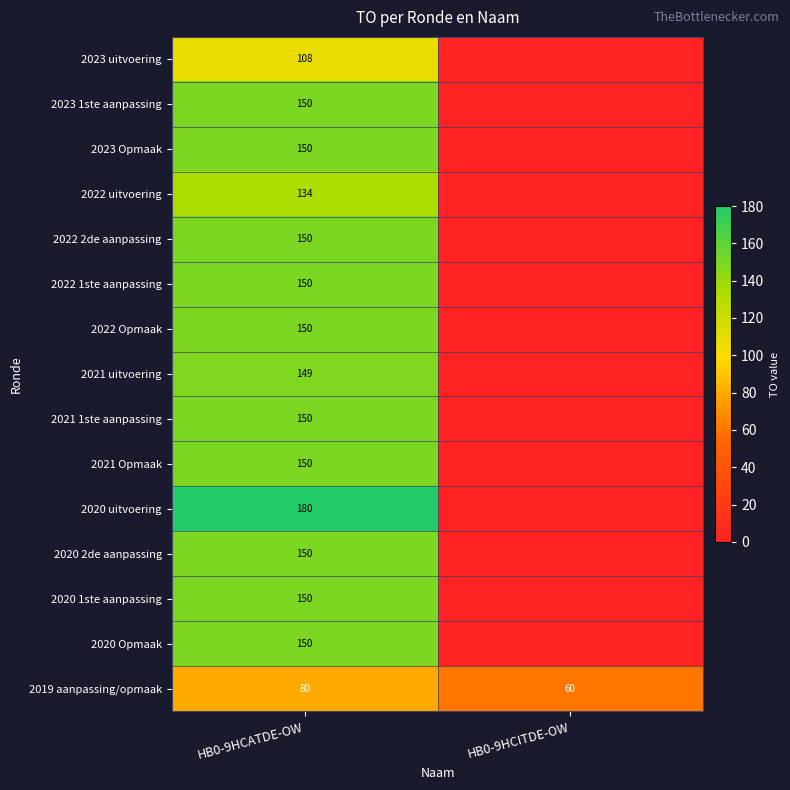

At which label does 2019 aanpassing/opmaak reach its minimum?

HB0-9HCITDE-OW